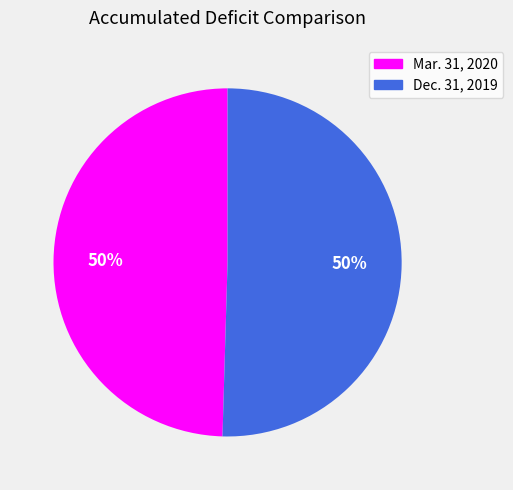

To the nearest percent, what is the combined percentage of Mar. 31, 2020 and Dec. 31, 2019?

100%